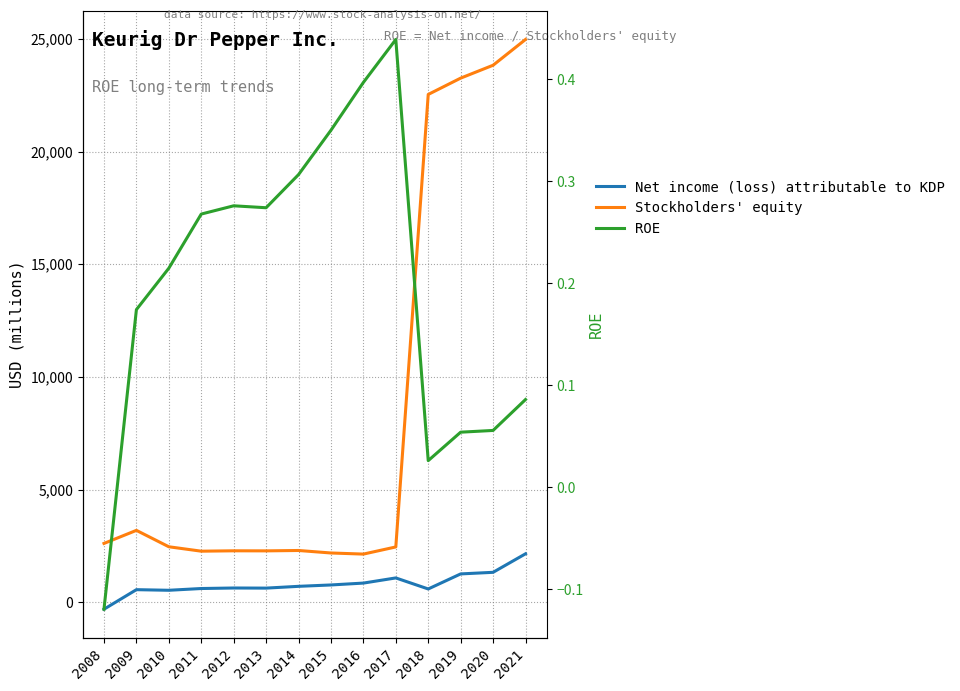

What is the minimum value for Net income (loss) attributable to KDP?

-312.0